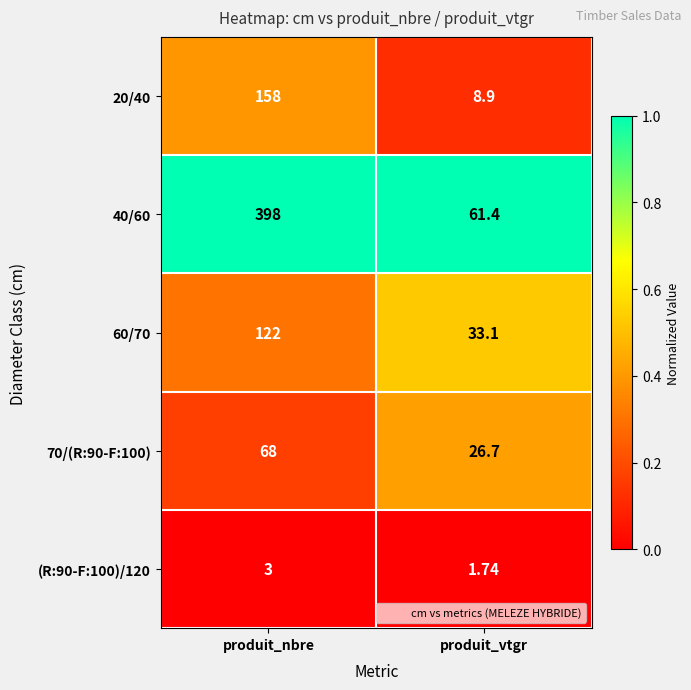

Rank the series by their maximum value, from lowest to highest.

(R:90-F:100)/120, 70/(R:90-F:100), 60/70, 20/40, 40/60